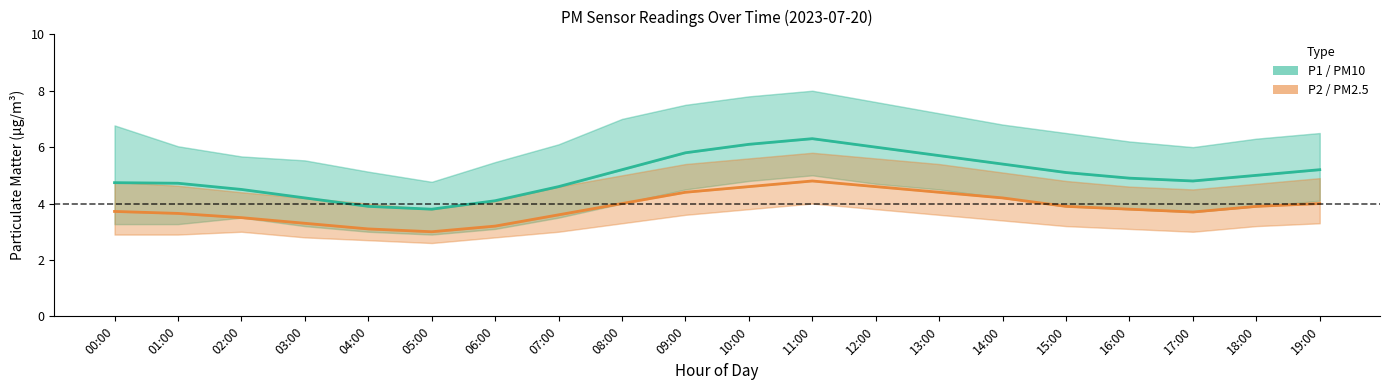

Where is P1 (PM10) nearest to the value 5?

18:00